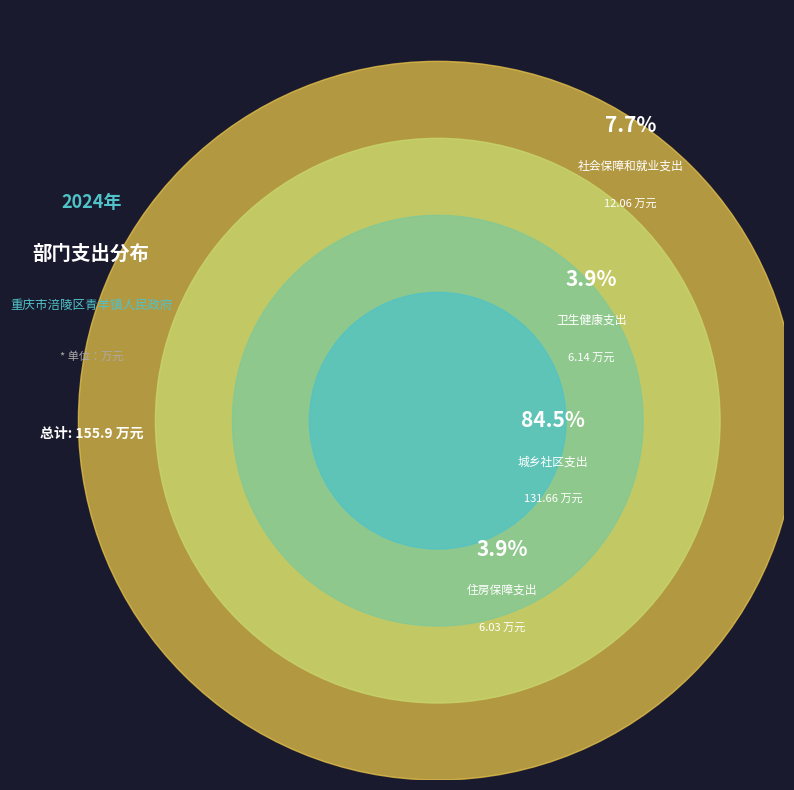

Which slice is the smallest?

住房保障支出